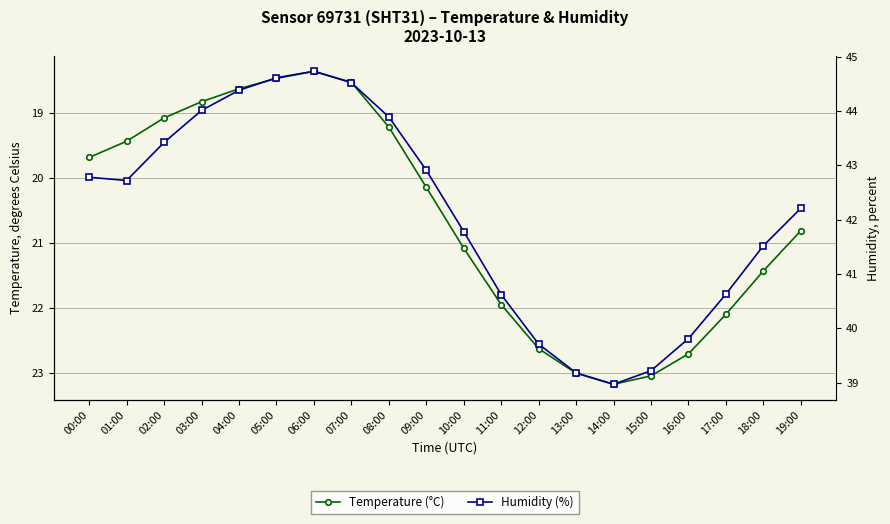

What is the sum of all Temperature (°C) values?

412.2